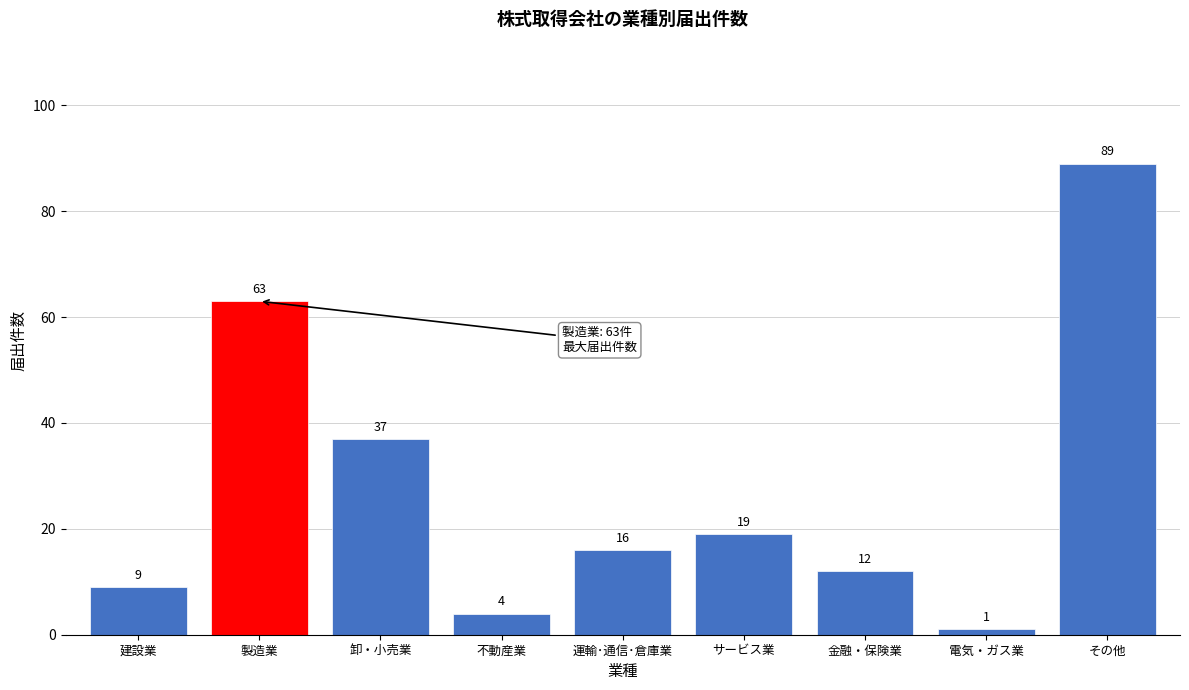

Reading left to right, what are all the values shown in this chart?

9	63	37	4	16	19	12	1	89